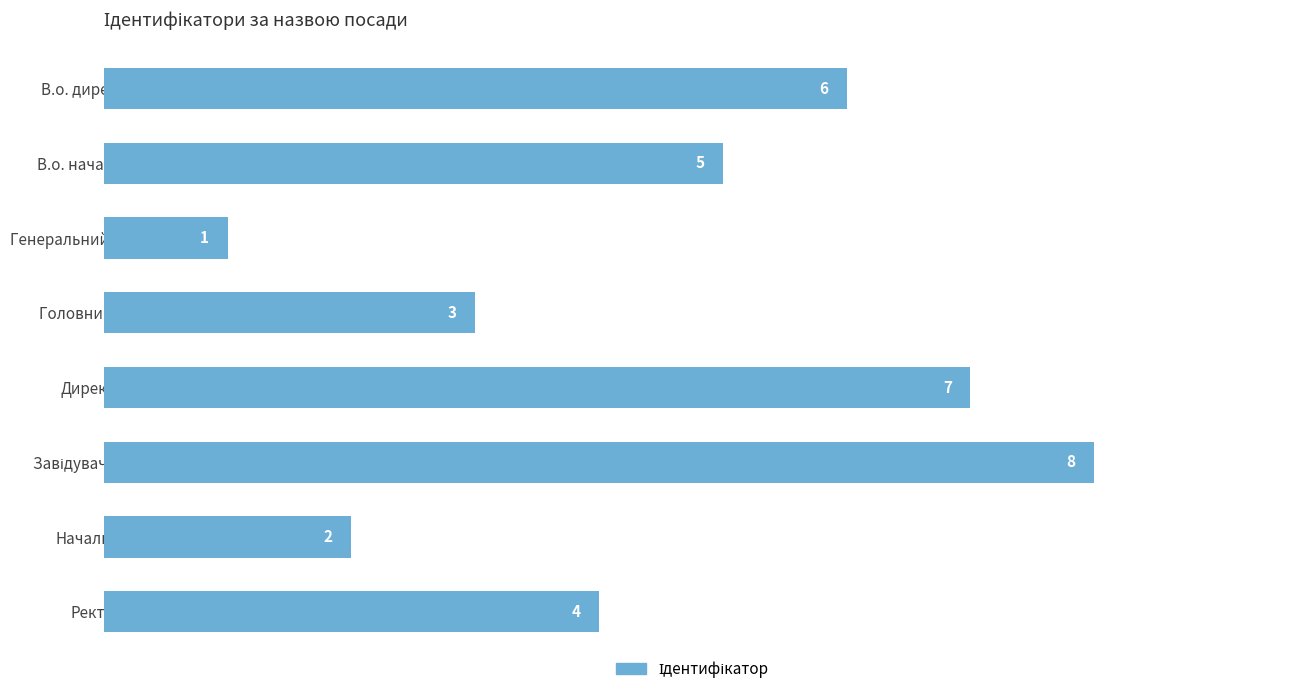

Reading top to bottom, what are all the values shown in this chart?

6	5	1	3	7	8	2	4